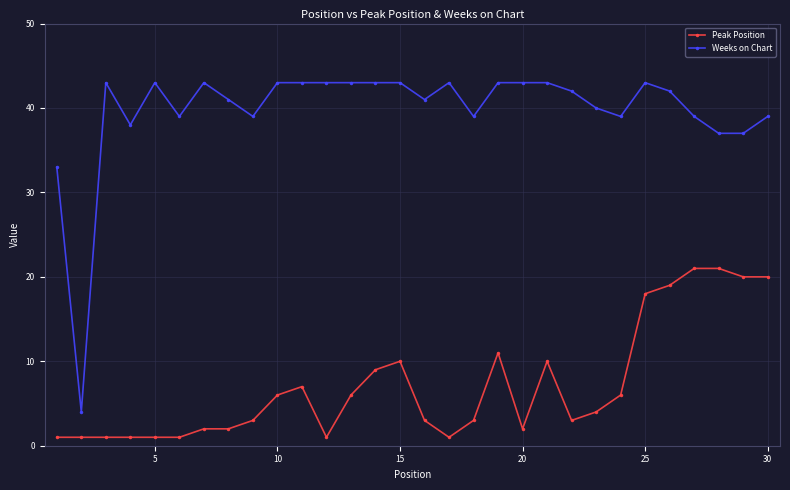

What is the sum of all Peak Position values?

214